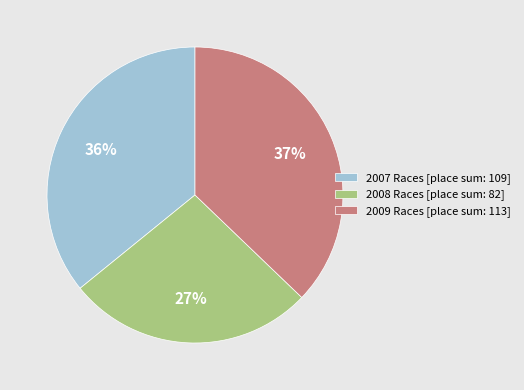

Do 2007 Races [place sum: 109] and 2009 Races [place sum: 113] together represent more than half of the pie?

Yes